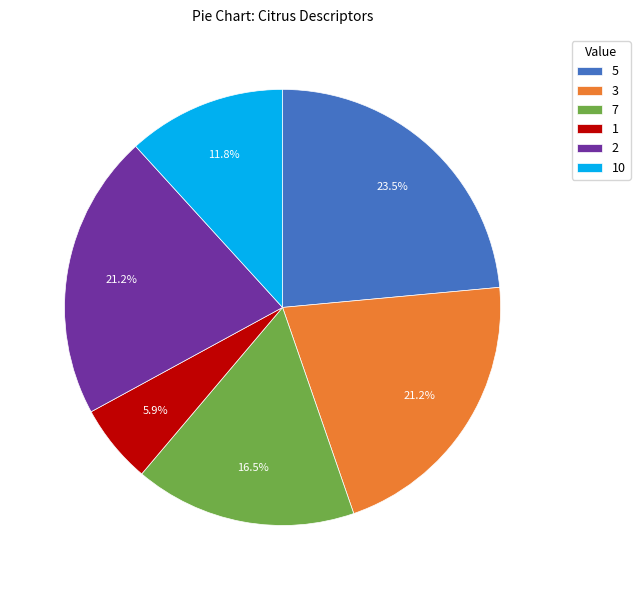

Approximately how many times larger is the value at 10 compared to 1?

2.0